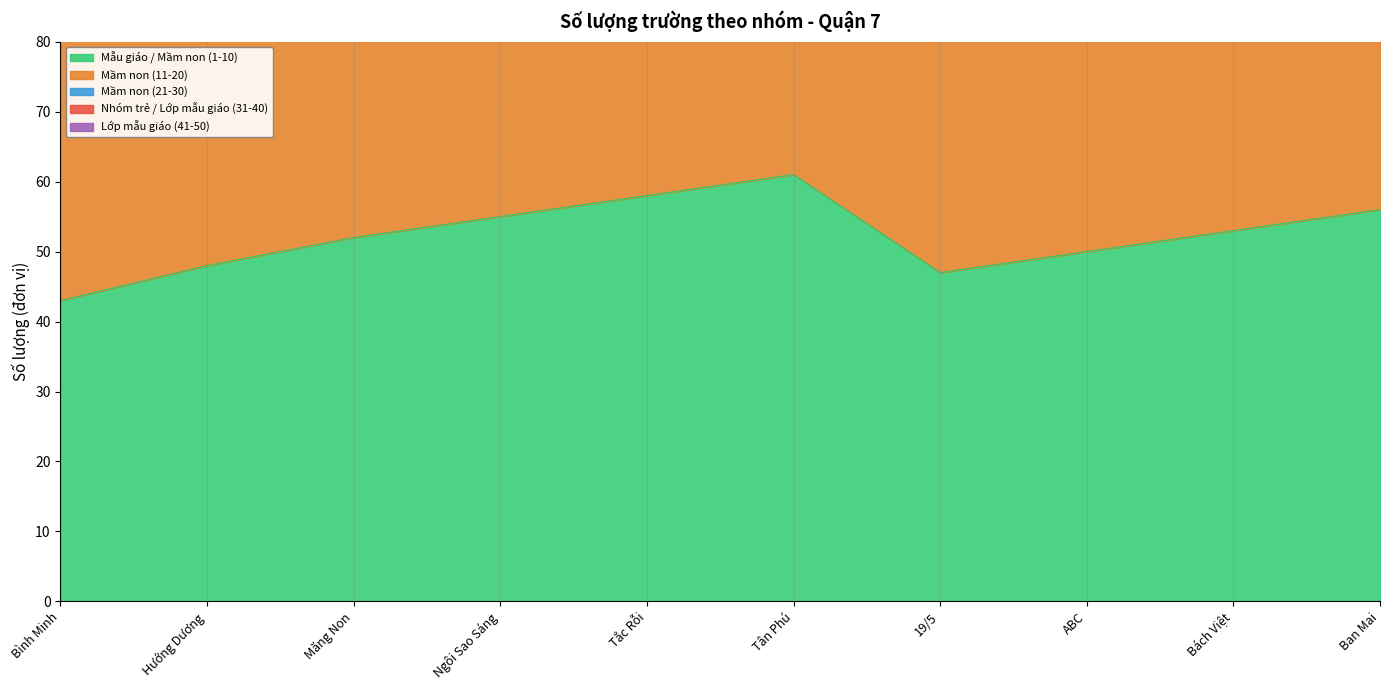

True or false: Mầm non (21-30) and Mẫu giáo / Mầm non (1-10) cross at least once.

False